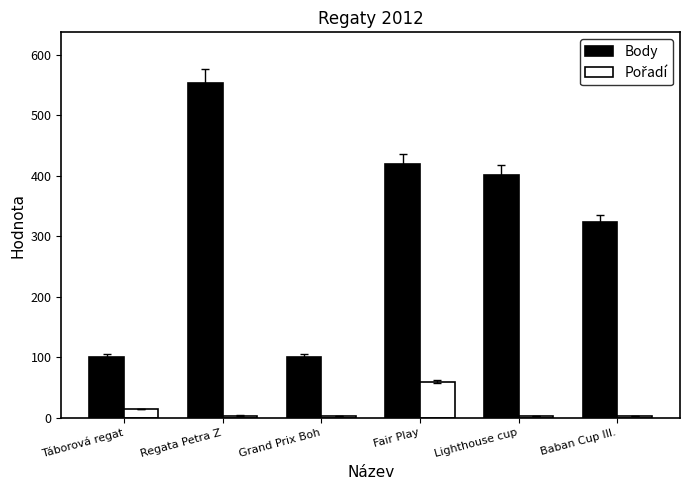

What is the label of the 1st bar from the right?

Baban Cup III.